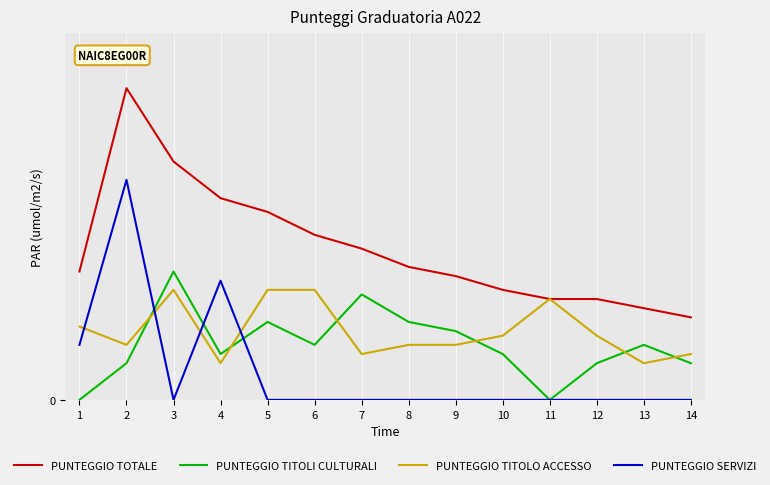

What is the value of the PUNTEGGIO TOTALE point at the 9th from the left?

13.5